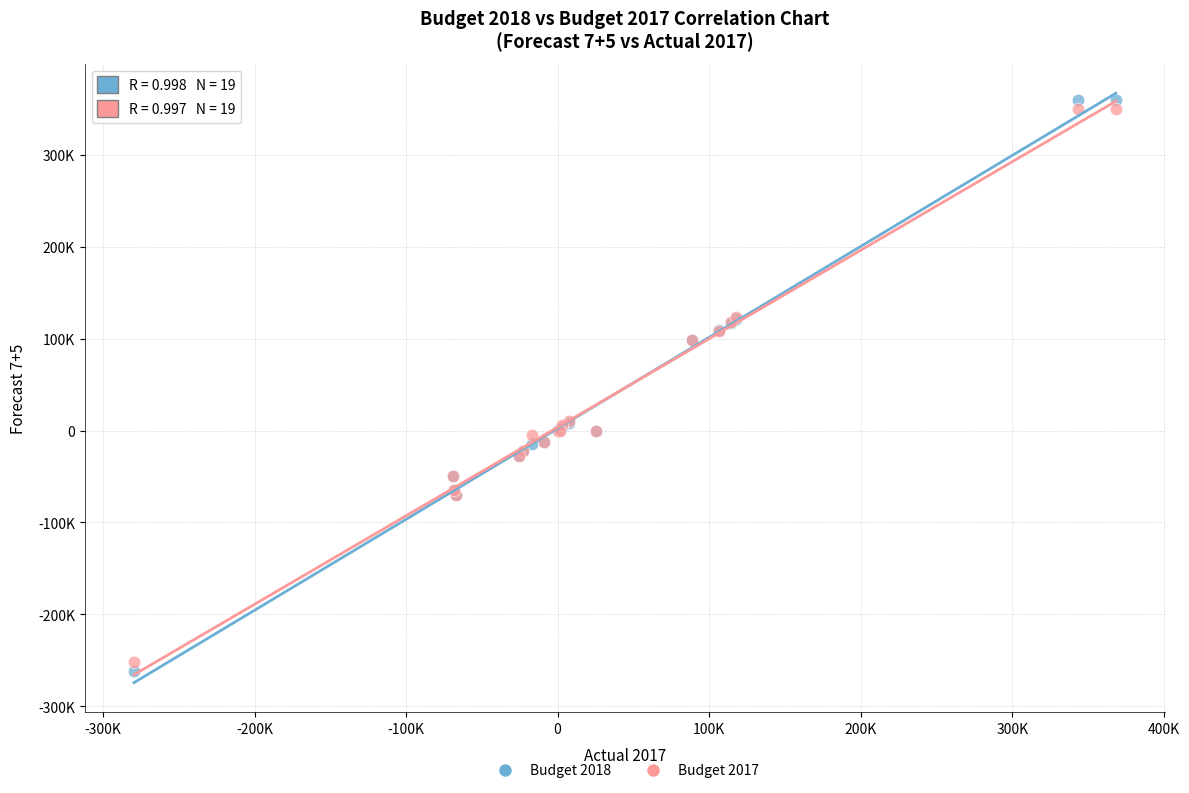

What are all the series names shown in the legend?

Budget 2018, Budget 2017